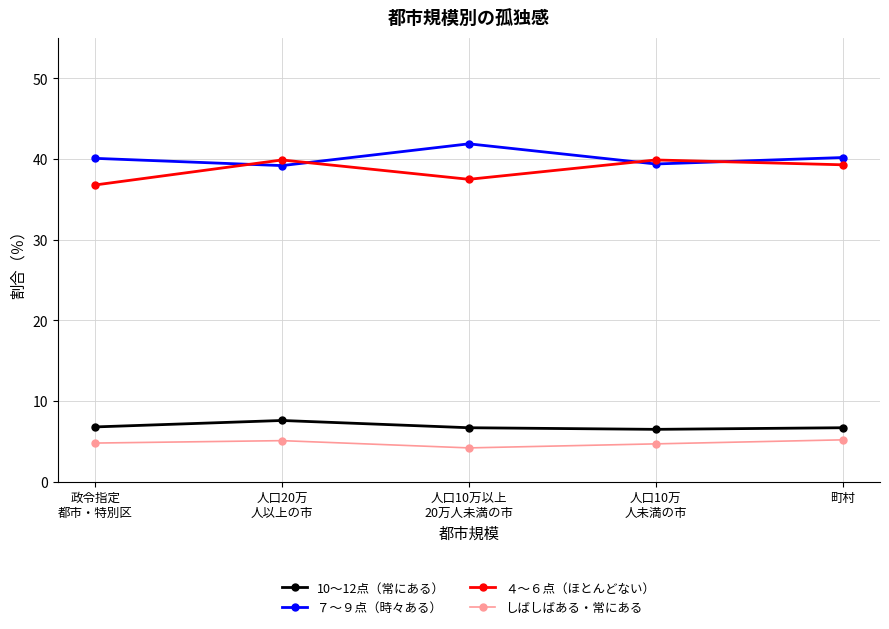

What is the value of the 10～12点（常にある） point at the 1st from the left?

6.8